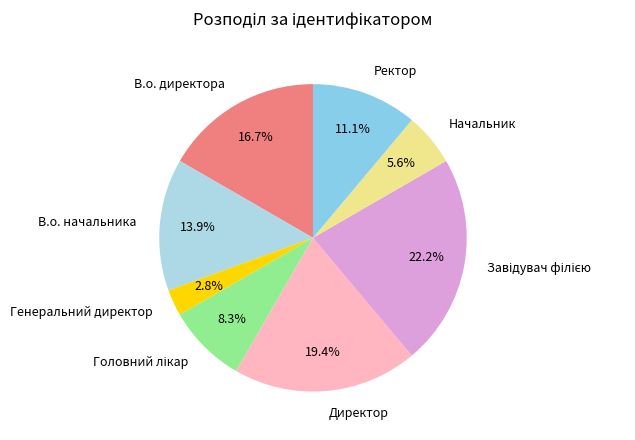

Do Директор and В.о. директора together represent more than half of the pie?

No